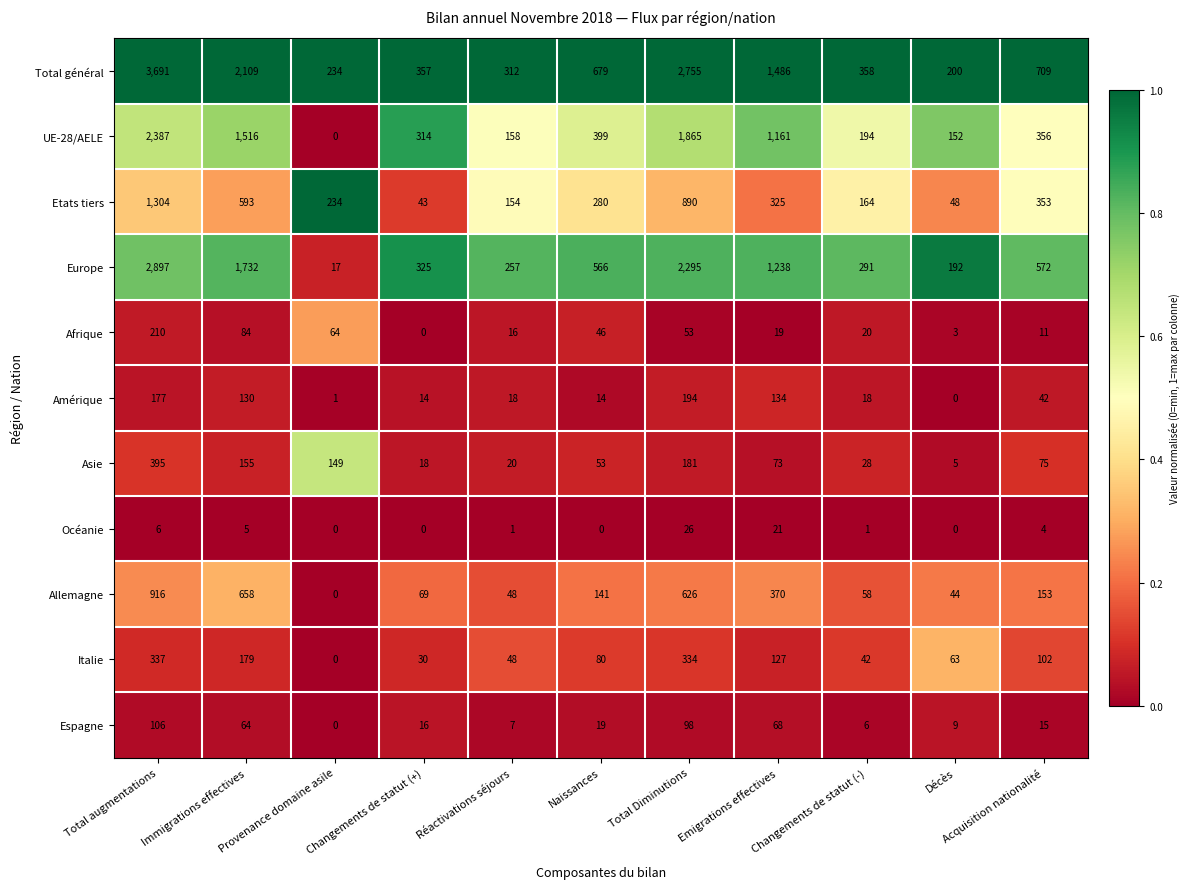

At how many categories does at least one series exceed 0?

11